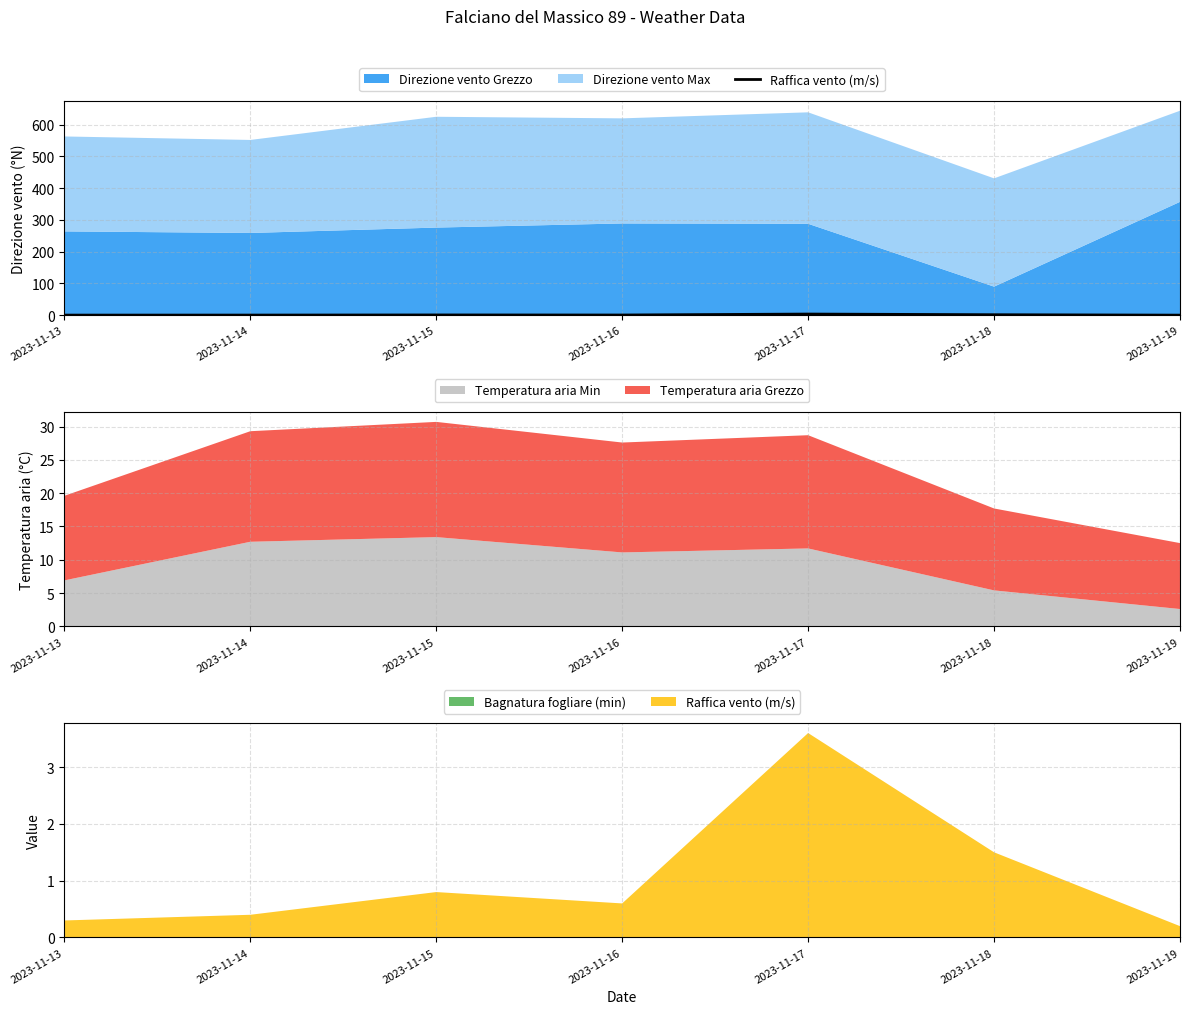

Reading right to left, what are the values for Temperatura aria Min?

2.6	5.4	11.7	11.1	13.4	12.7	6.9